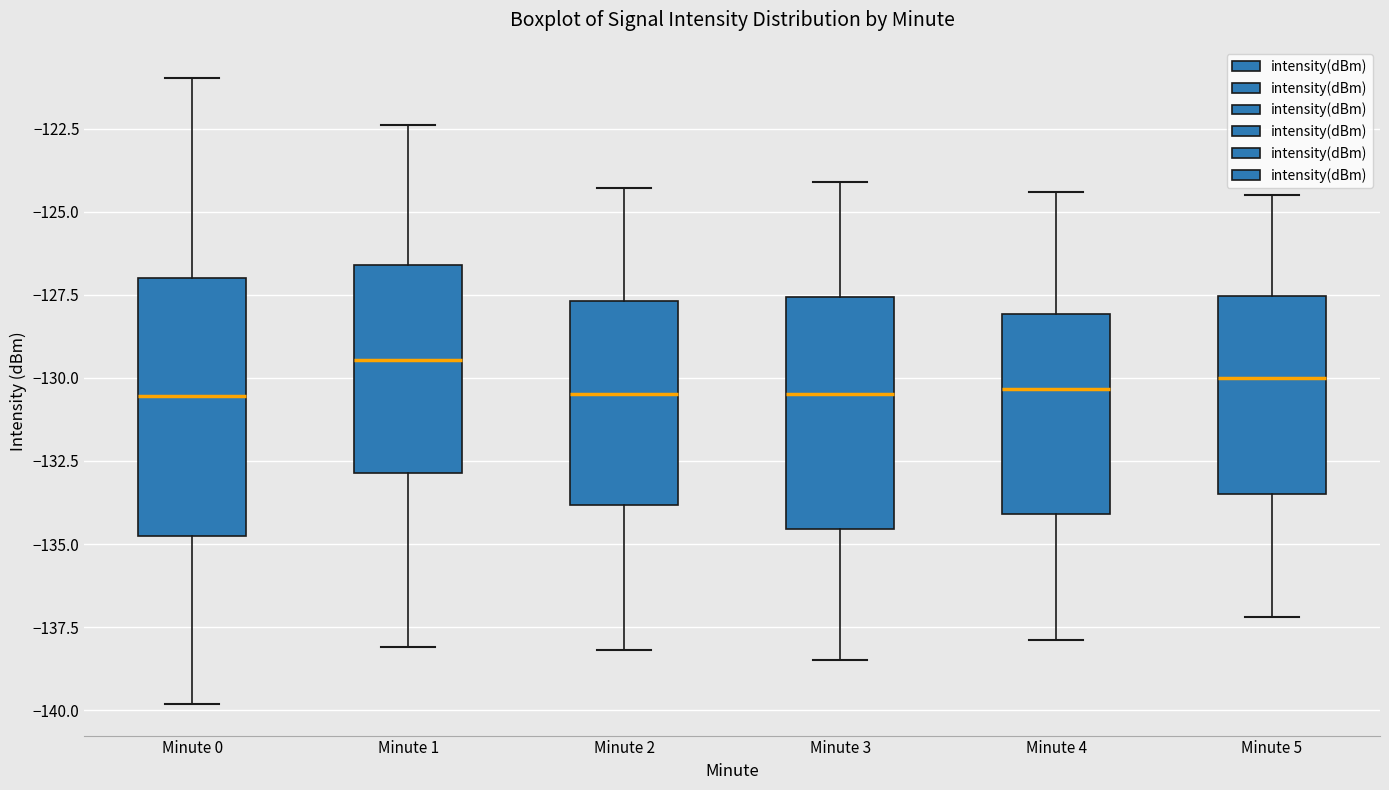

Reading left to right, read every box against the y-axis: the position of its median line, the range the box covers, and the ends of its whiskers. The values are not printed on the chart, so give them approximately, as read against the axis.

Minute 0: median -130.5, box -135.0 to -127.0, whiskers -140.0 to -121.0
Minute 1: median -129.5, box -133.0 to -126.5, whiskers -138.0 to -122.5
Minute 2: median -130.5, box -134.0 to -127.5, whiskers -138.0 to -124.5
Minute 3: median -130.5, box -134.5 to -127.5, whiskers -138.5 to -124.0
Minute 4: median -130.5, box -134.0 to -128.0, whiskers -138.0 to -124.5
Minute 5: median -130.0, box -133.5 to -127.5, whiskers -137.0 to -124.5